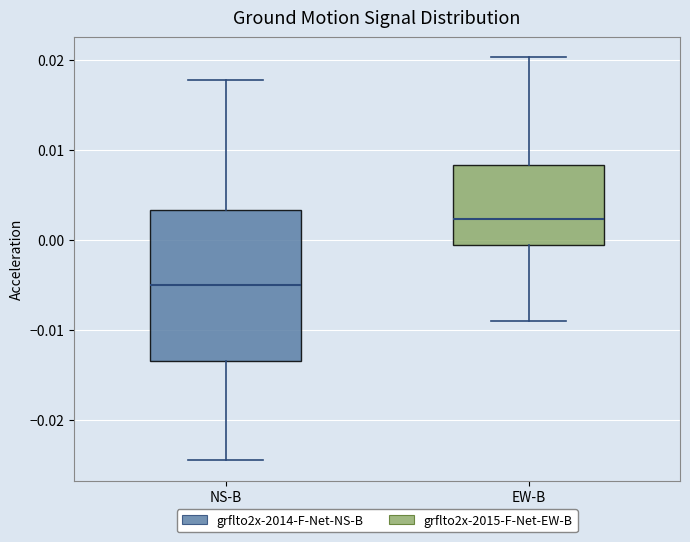

Reading left to right, read every box against the y-axis: the position of its median line, the range the box covers, and the ends of its whiskers. The values are not printed on the chart, so give them approximately, as read against the axis.

NS-B: median -0.005, box -0.013 to 0.003, whiskers -0.024 to 0.018
EW-B: median 0.002, box -0.001 to 0.008, whiskers -0.009 to 0.020